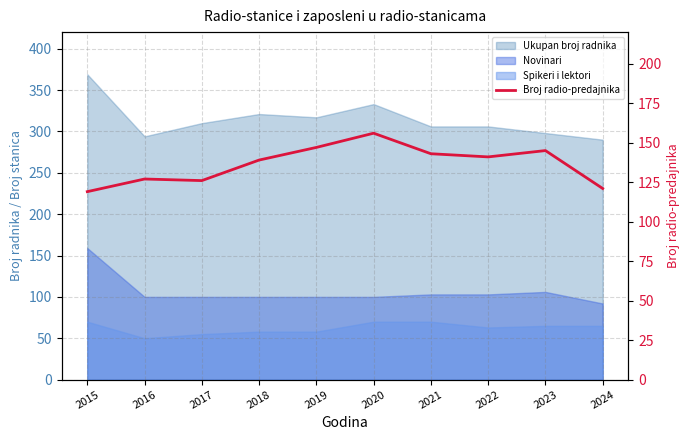

Does the chart display data point markers on the line(s)?

No